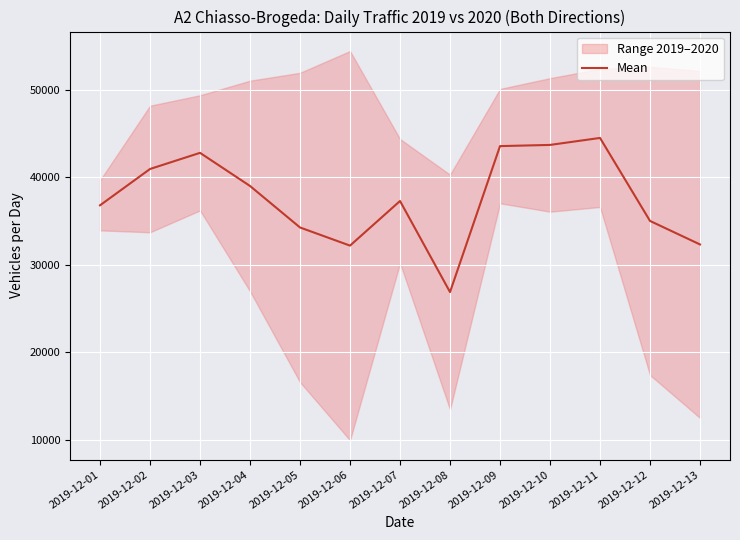

Which has a higher value, 2019-12-07 or 2019-12-03?

2019-12-03